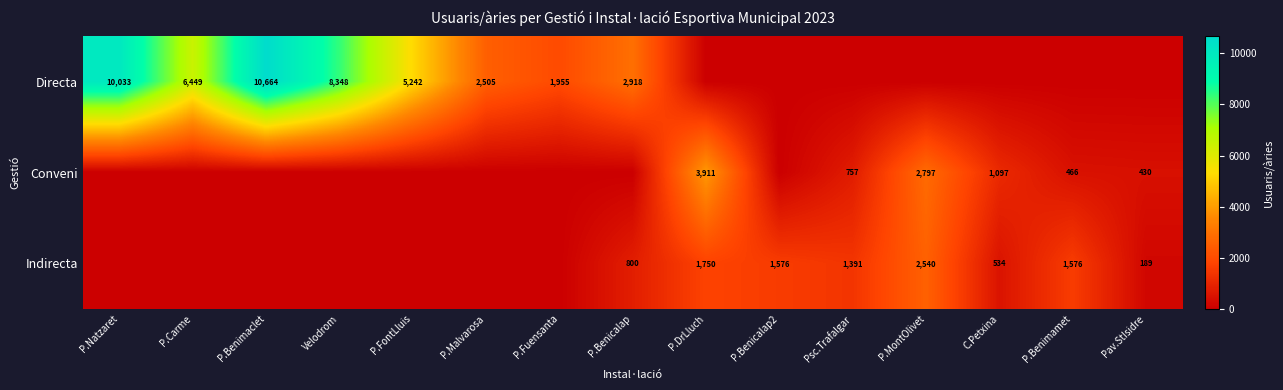

True or false: Conveni has a value of 1029 at Psc.Trafalgar.

False